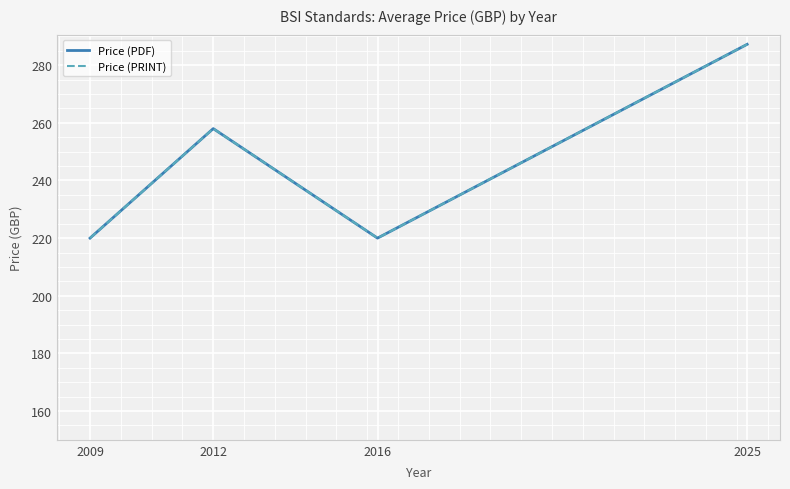

Reading right to left, what are all the values shown in this chart?

Price (PDF): 2025=287.2	2016=220.0	2012=258.0	2009=220.0
Price (PRINT): 2025=287.2	2016=220.0	2012=258.0	2009=220.0